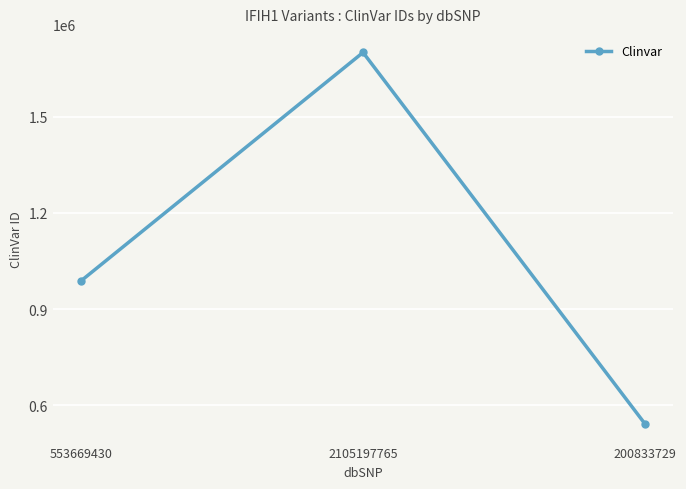

What is the sum of the values at 2105197765 and 200833729?

2241925